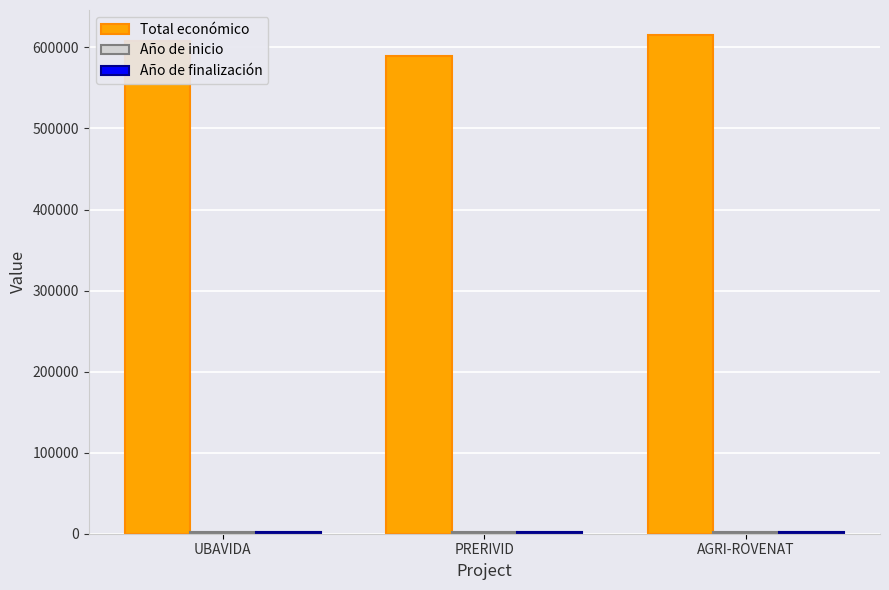

What is the greatest value displayed?

615375